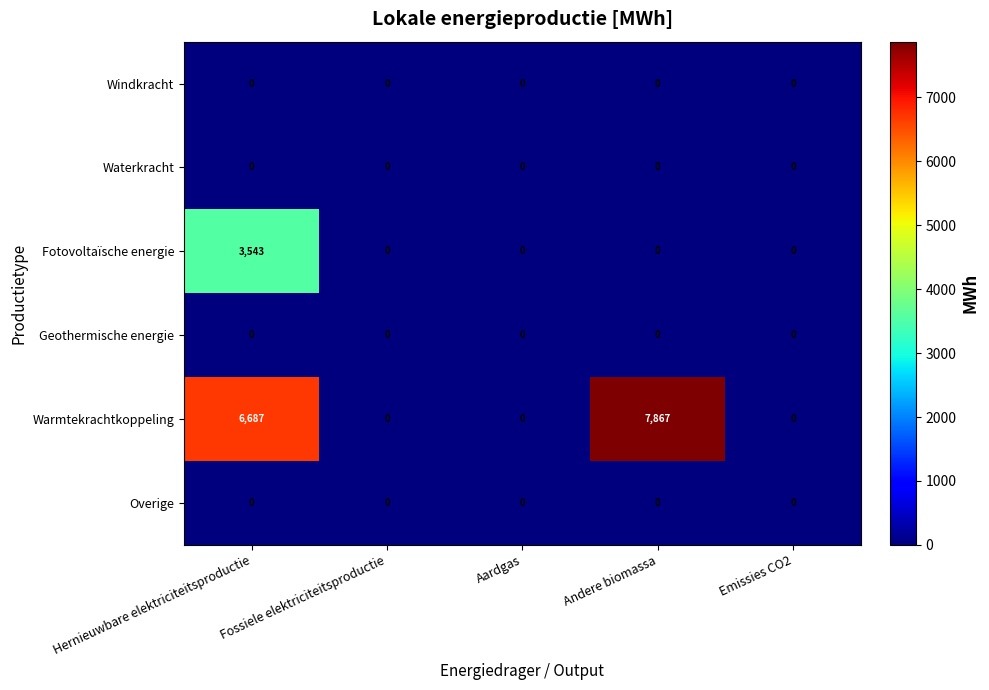

Is it true that Warmtekrachtkoppeling equals 12966 at Andere biomassa?

False